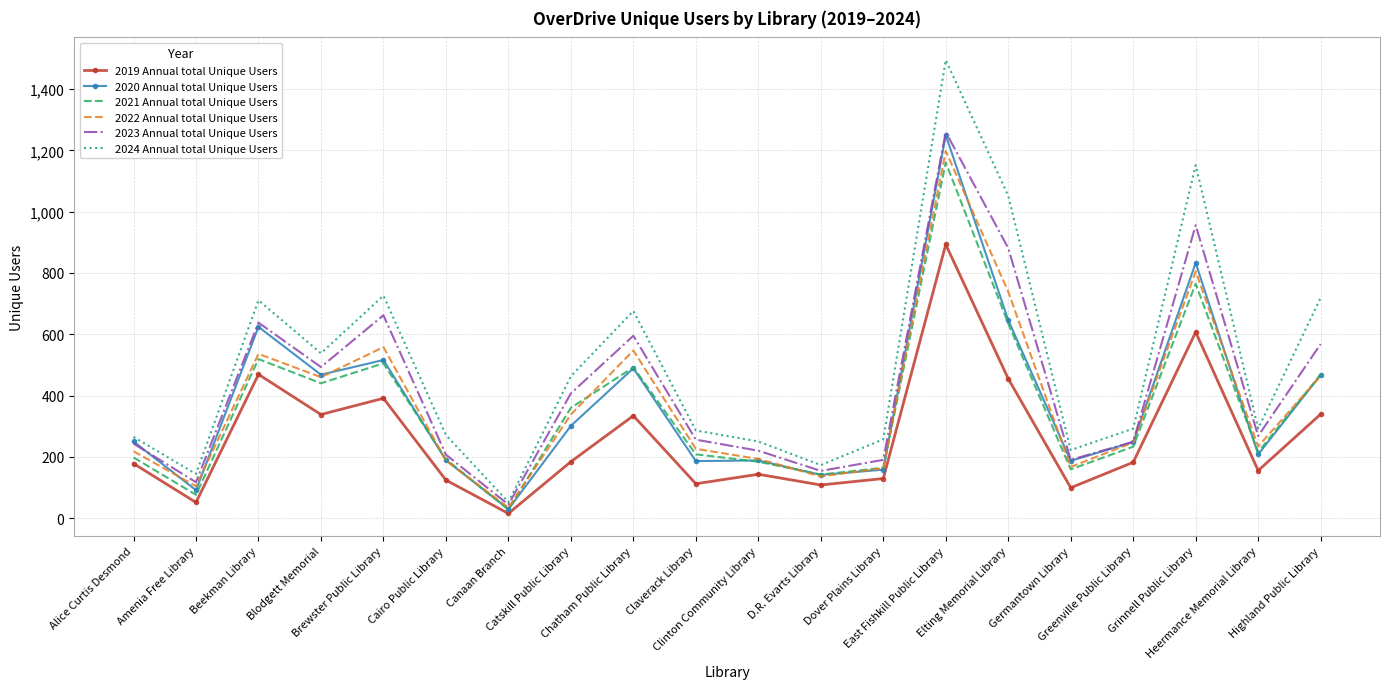

Which series has the largest range (max minus min)?

2024 Annual total Unique Users